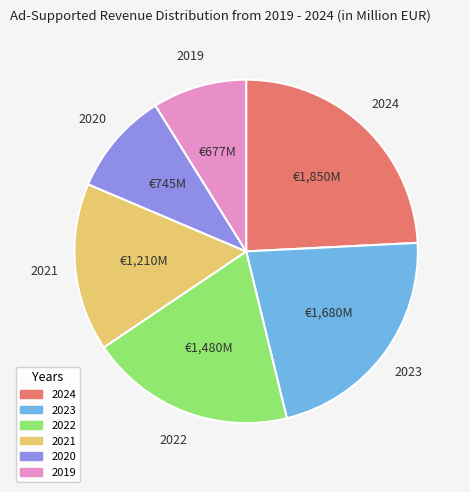

How many segments does this pie chart have?

6